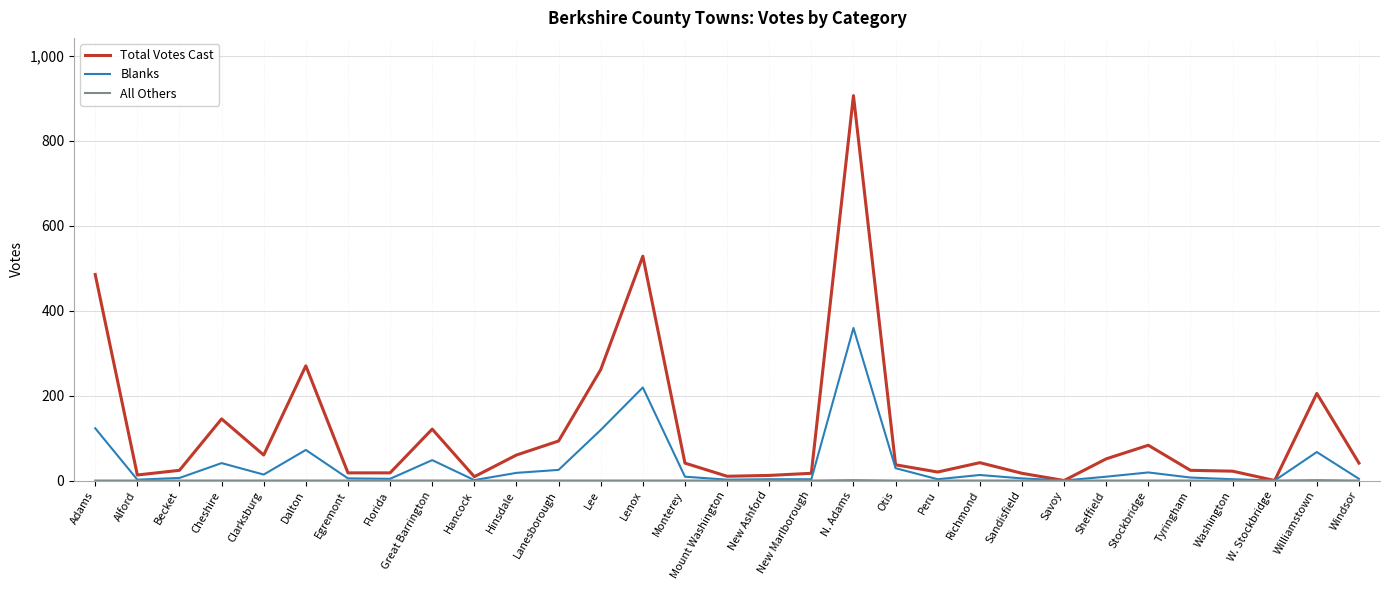

At which category is the sum across all series the highest?

N. Adams